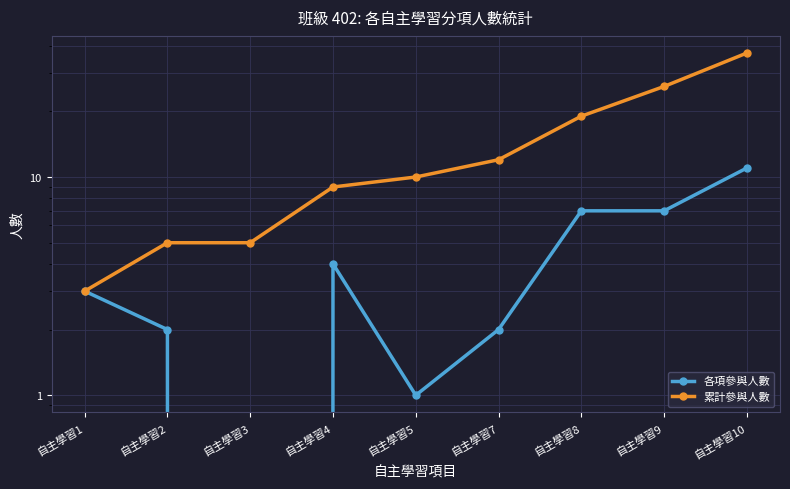

True or false: 各項參與人數 and 累計參與人數 intersect in this chart.

False